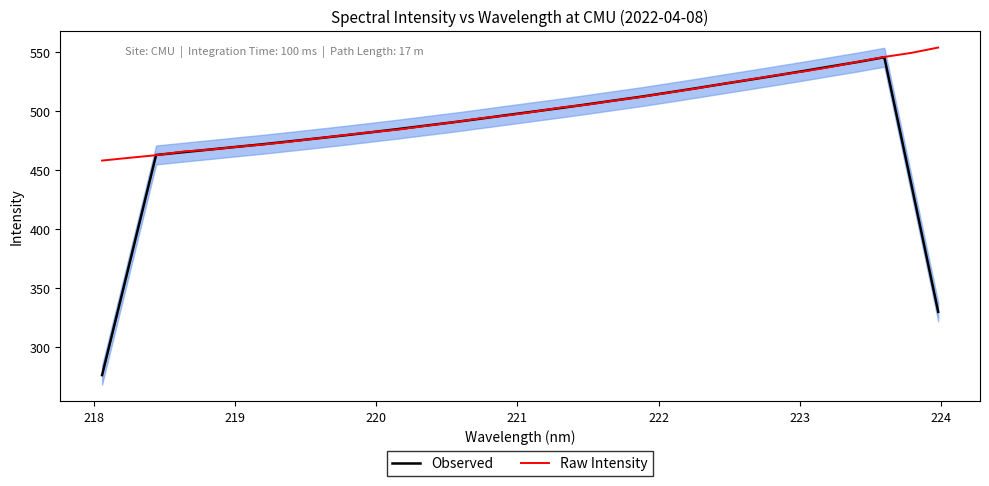

Reading left to right, list all the values displayed in this chart.

Observed: 276.4	369.6	463.1	465.4	467.7	470.0	472.3	474.7	477.2	479.8	482.4	485.1	488.0	490.8	493.8	496.9	499.9	502.9	506.1	509.3	512.6	516.1	519.6	523.3	526.9	530.5	534.3	538.1	541.9	546.0	438.4	330.0
Raw Intensity: 458.3	460.7	462.9	466.0	467.6	470.0	472.1	474.5	477.2	479.9	482.5	484.7	487.8	490.8	494.1	496.6	499.7	503.3	505.8	509.3	512.4	516.0	519.4	523.3	527.0	530.8	533.9	537.7	542.0	546.2	549.6	554.2